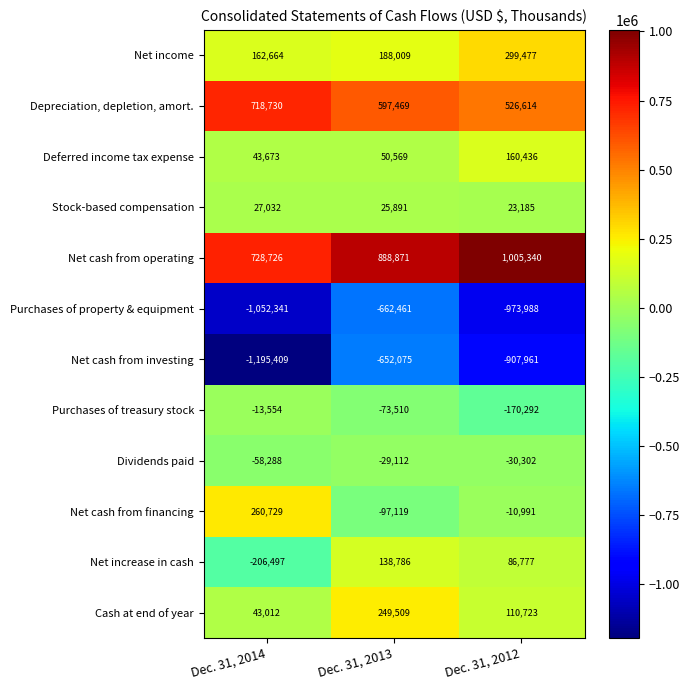

The value of Deferred income tax expense at Dec. 31, 2013 is 50569. True or false?

True